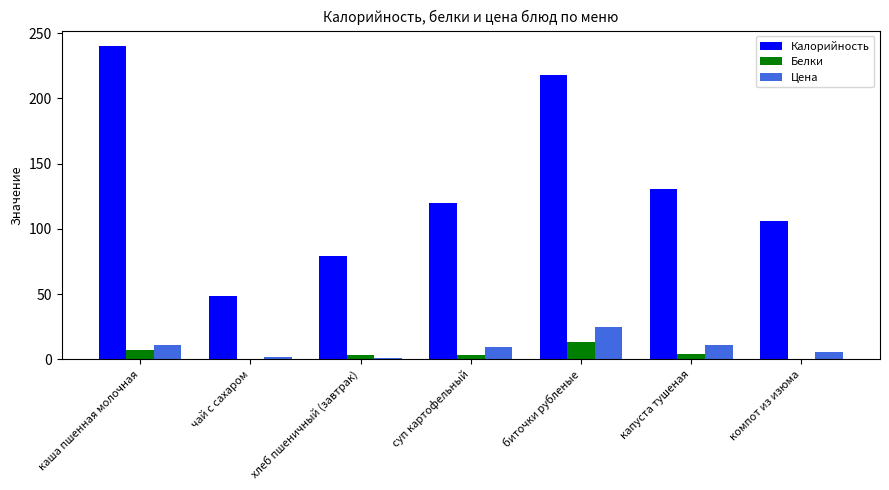

Where does the Белки series first go above 3?

каша пшенная молочная